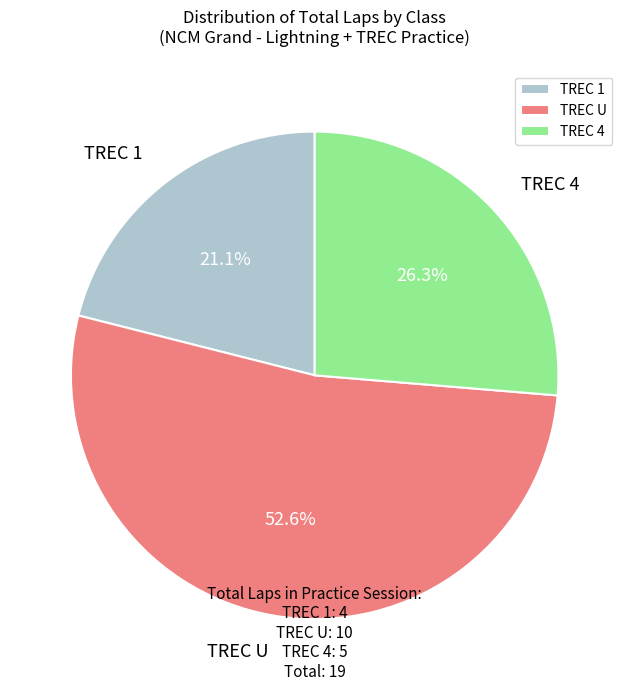

To the nearest percent, what percentage of the pie is TREC 4?

26%